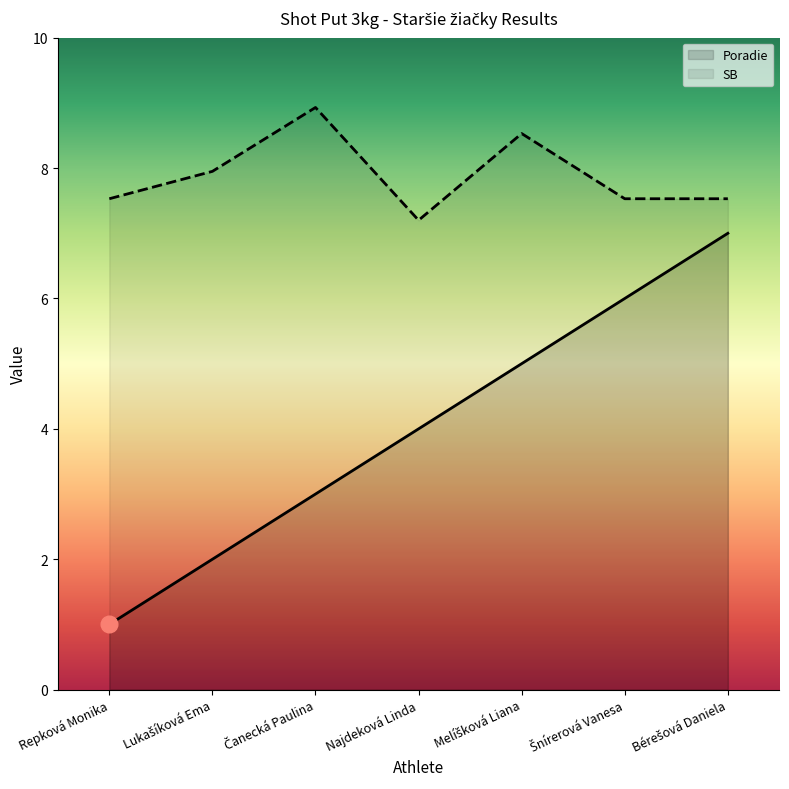

How many lines are shown in the chart?

2